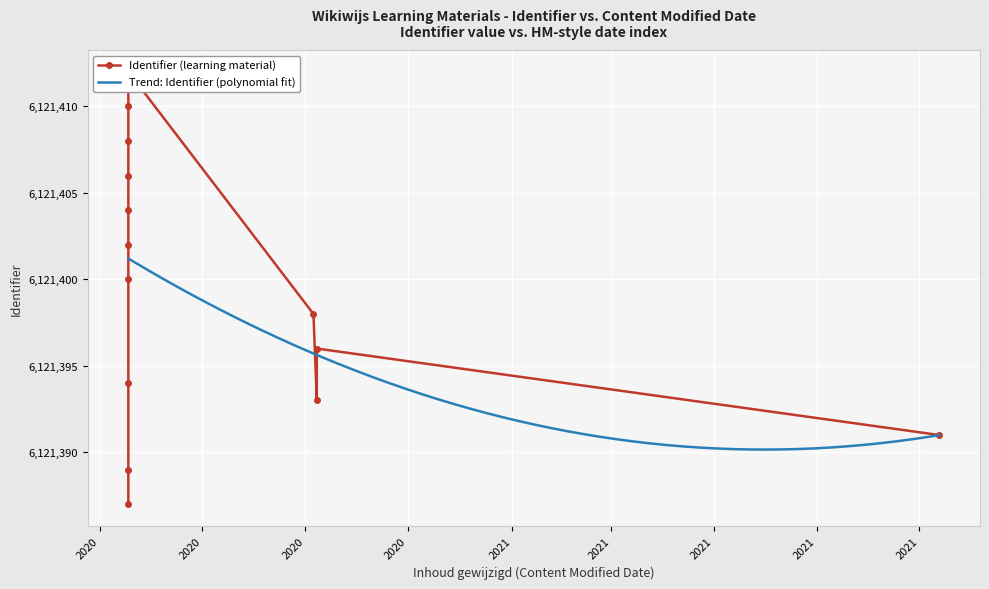

What is the difference between the values at 2020-06-18 and 2020-06-18?

2